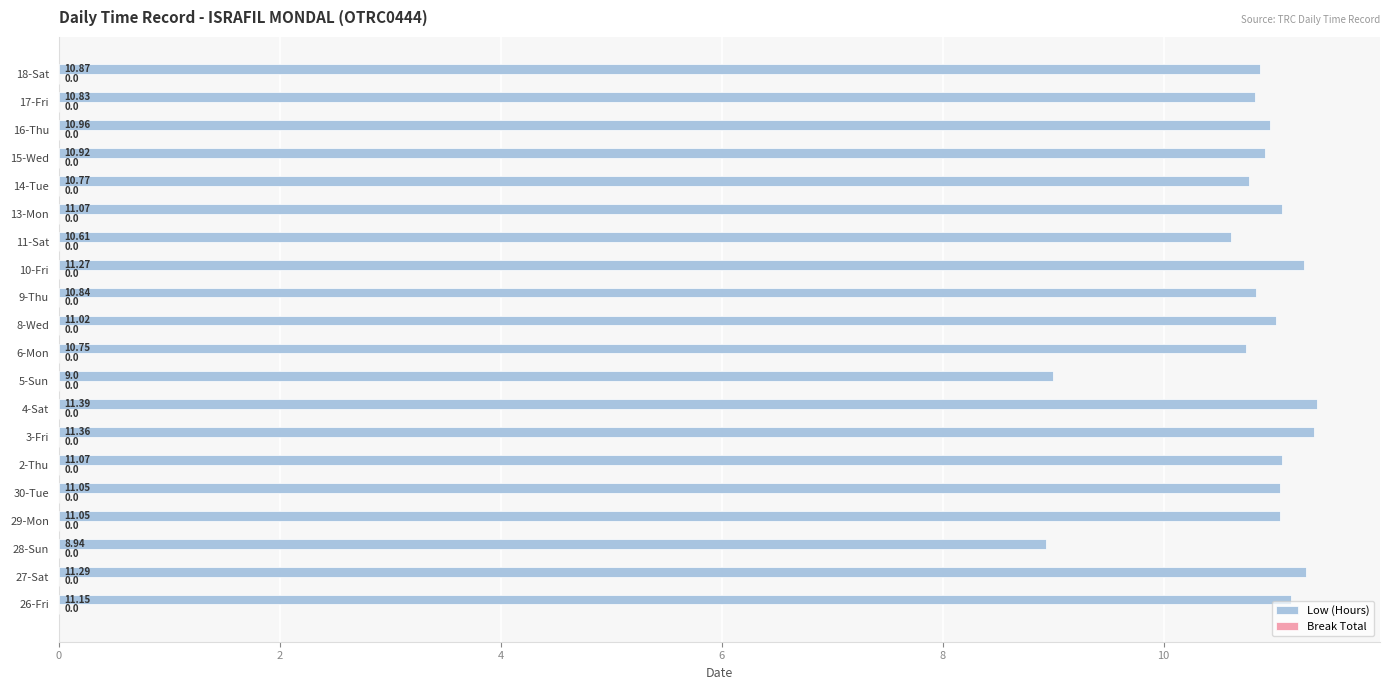

What is the ratio of the value at 30-Tue to the value at 10-Fri?

1.0